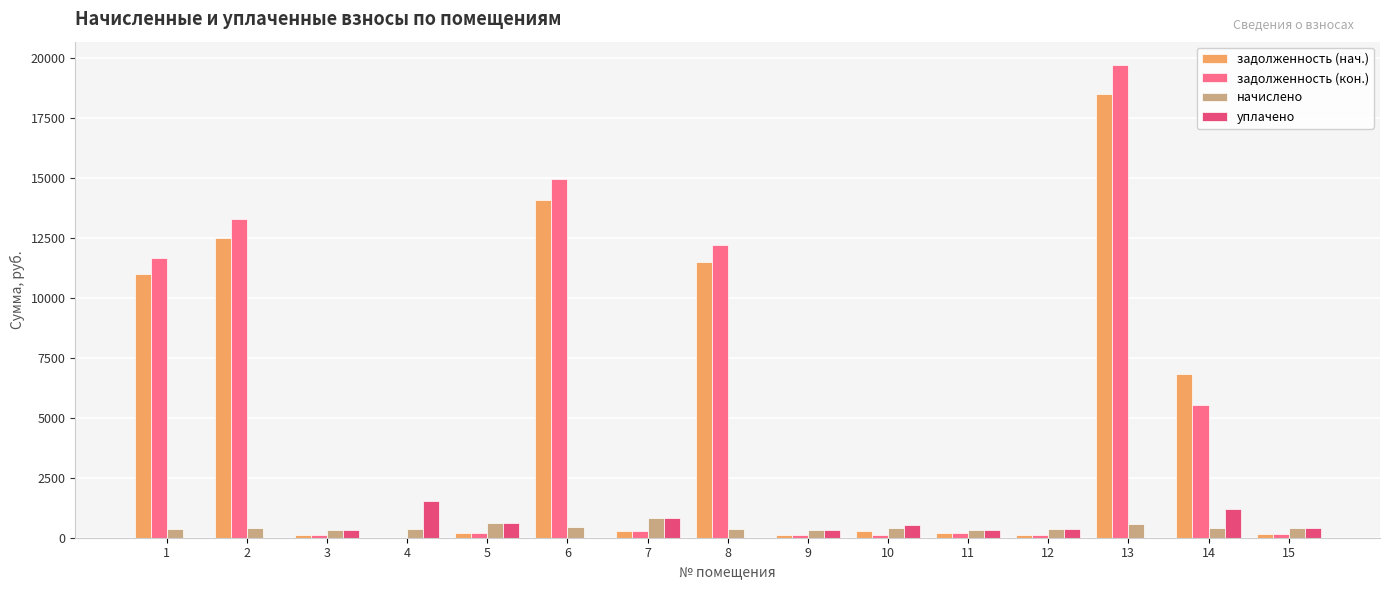

What is the sum of all задолженность (нач.) values?

75809.4